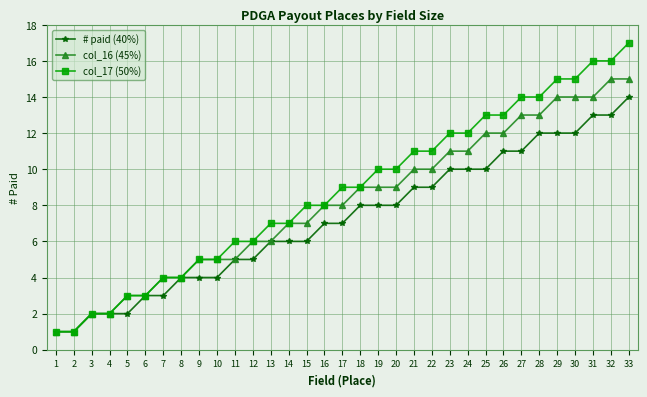

Rank the series by their maximum value, from lowest to highest.

# paid (40%), col_16 (45%), col_17 (50%)